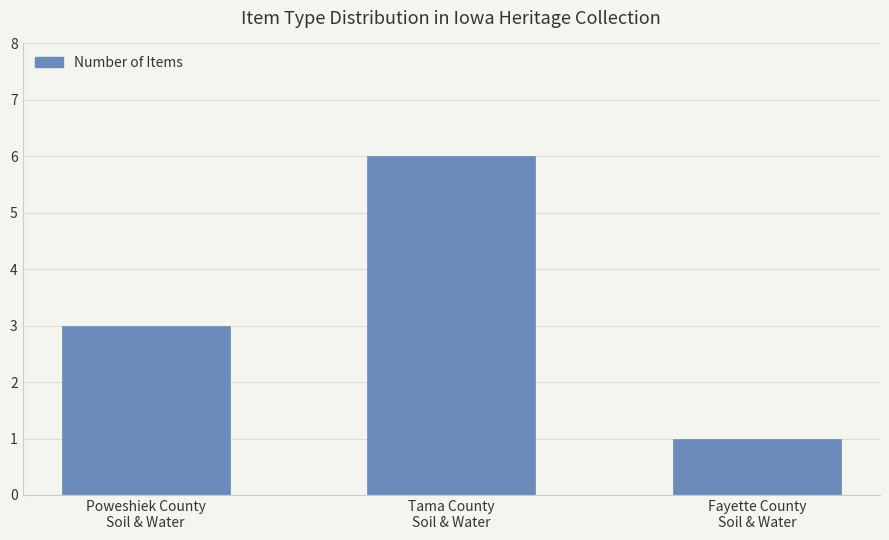

Reading left to right, transcribe all the data shown in this chart.

Poweshiek County
Soil & Water=3	Tama County
Soil & Water=6	Fayette County
Soil & Water=1